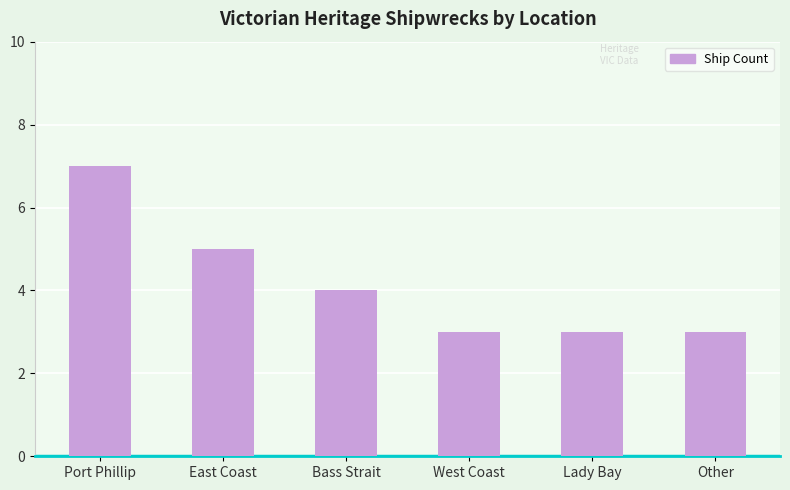

The value at East Coast is 8. True or false?

False